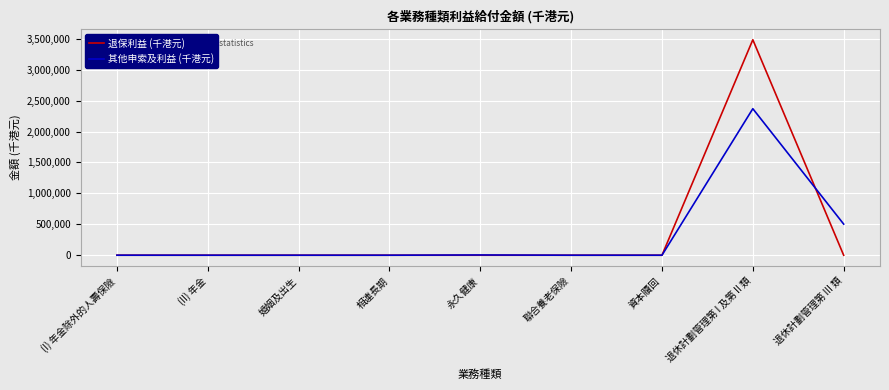

At which category is the sum across all series the highest?

退休計劃管理第 I 及第 II 類